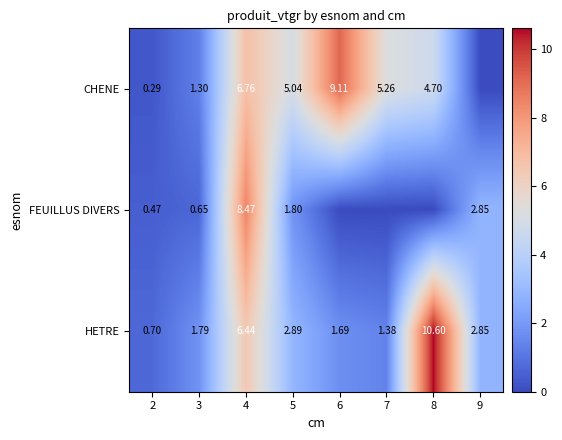

The value of FEUILLUS DIVERS at 3 is 0.7. True or false?

True